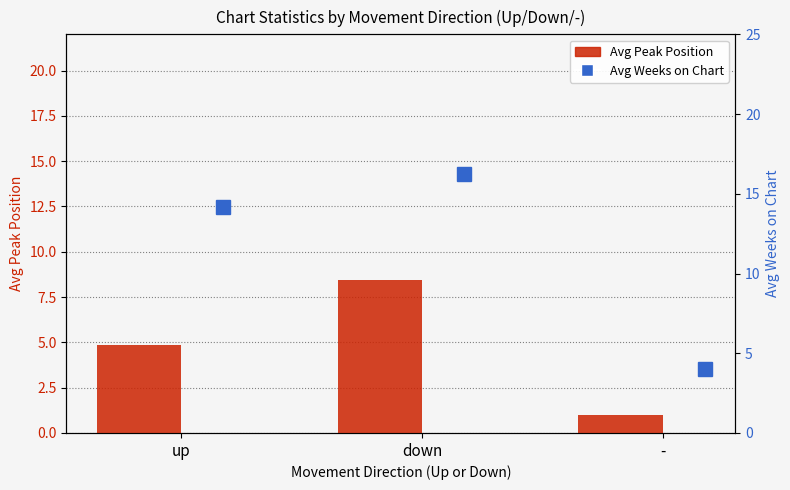

What are all the series names shown in the legend?

Avg Peak Position, Avg Weeks on Chart